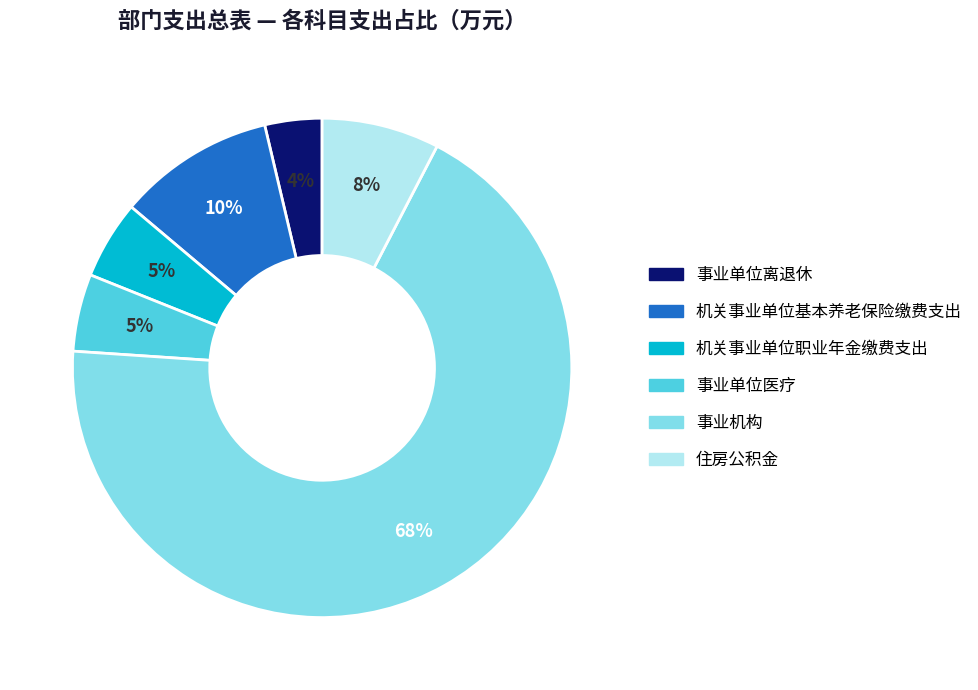

To the nearest percent, what percentage of the pie is 住房公积金?

8%